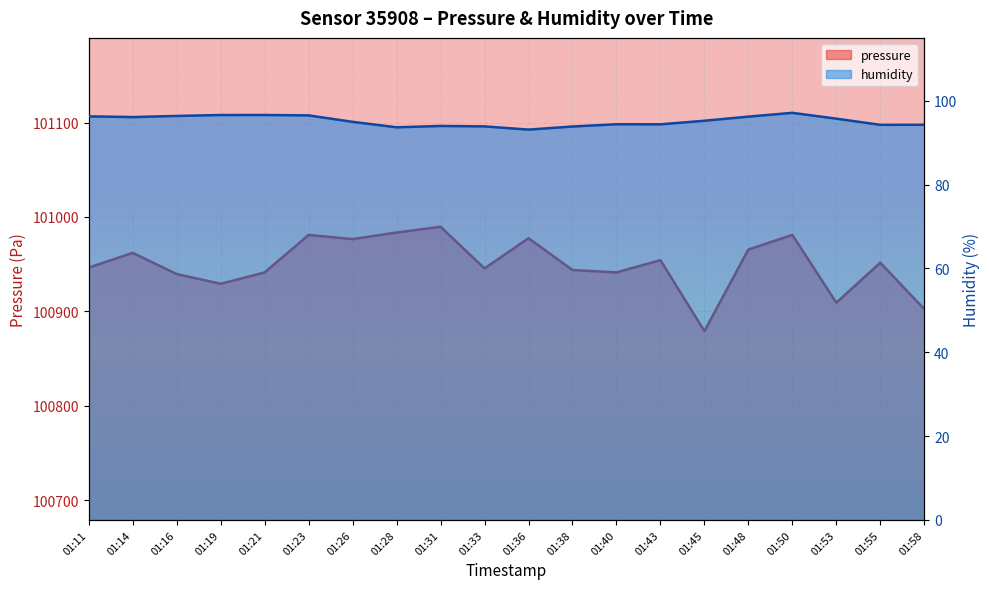

What is the value of the pressure point at the 17th from the left?

100981.0